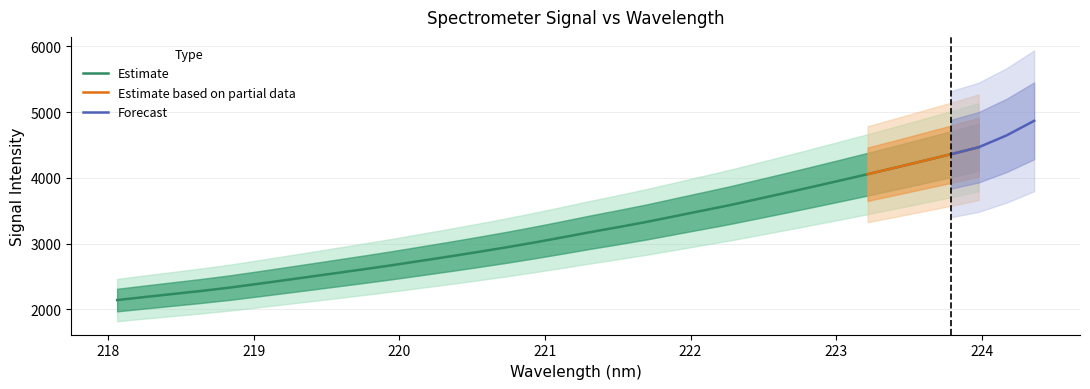

What is the minimum value for Estimate?

2140.6